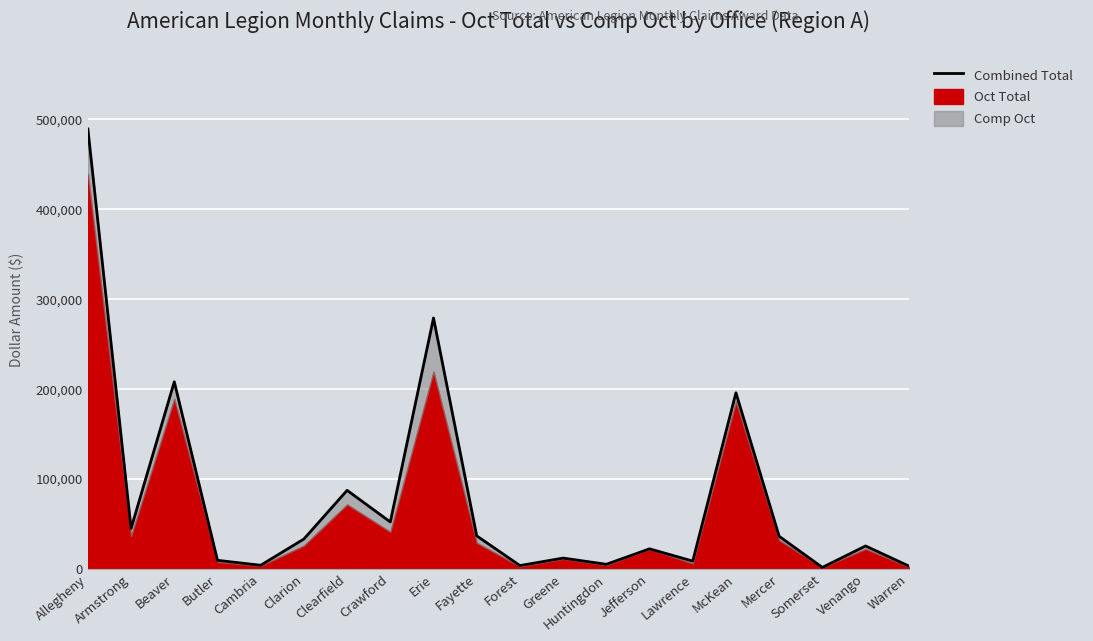

What is the difference between the second highest and minimum values?

277375